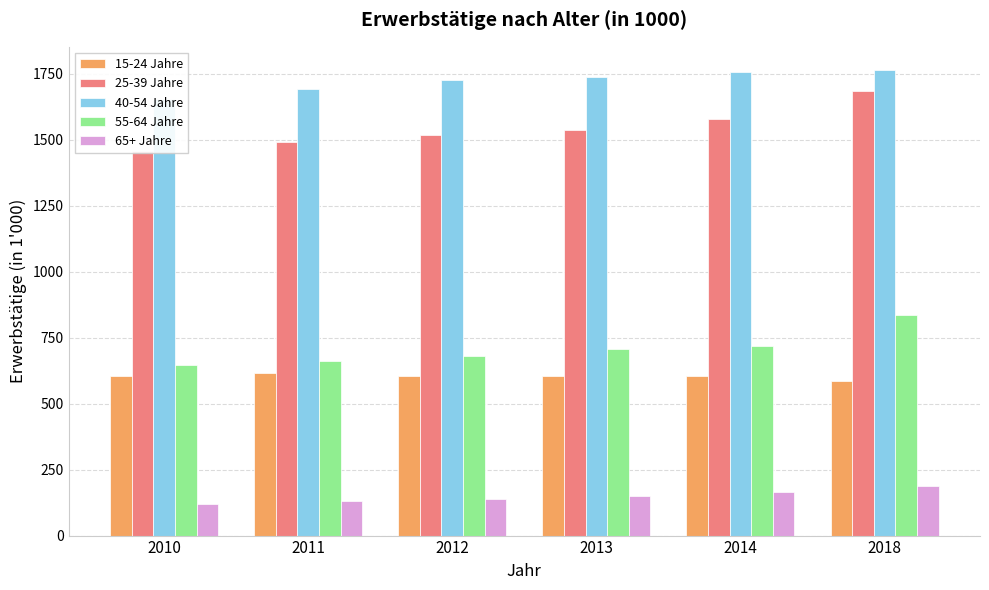

How many distinct data groups are displayed?

5